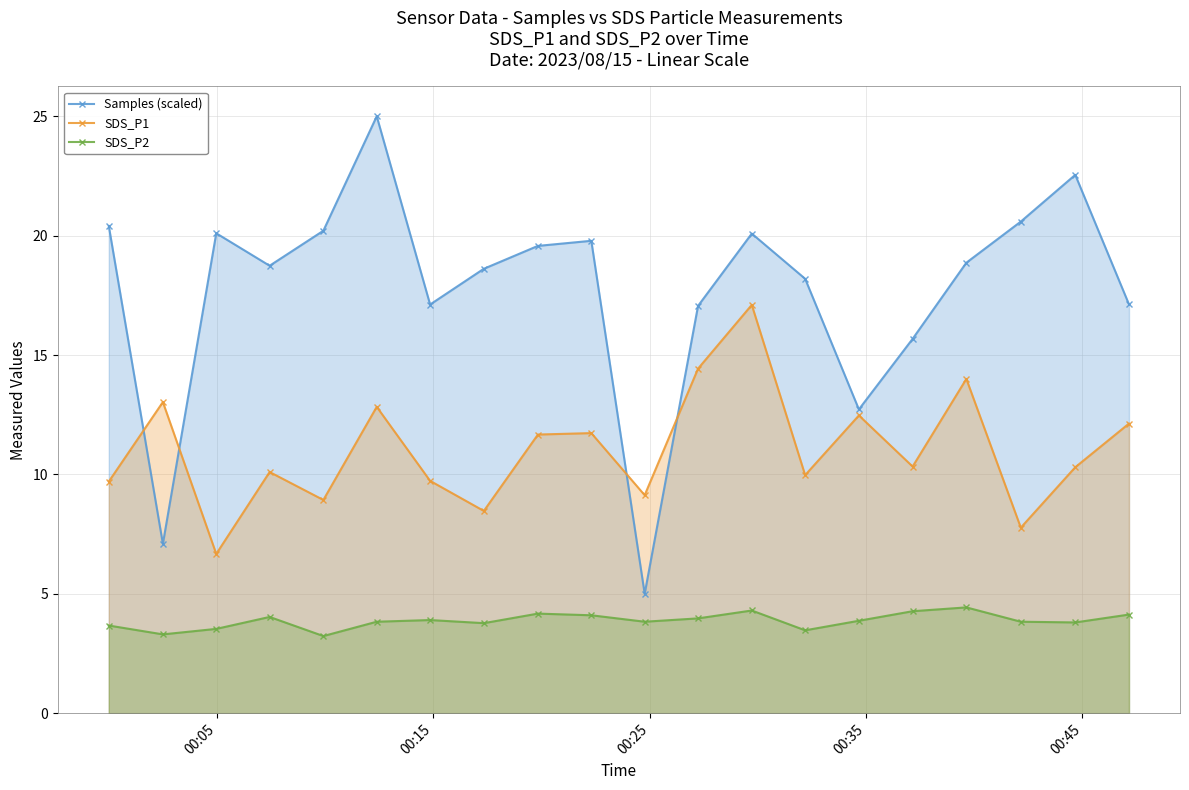

List the series in order of their peak value, highest first.

Samples (scaled), SDS_P1, SDS_P2